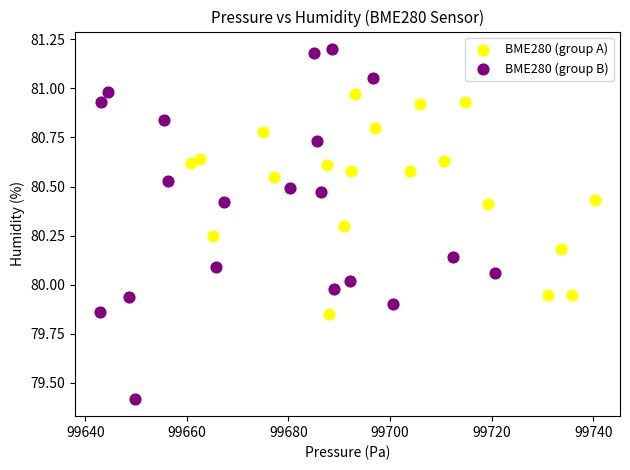

Which series has the widest spread of Y values?

BME280 (group B)